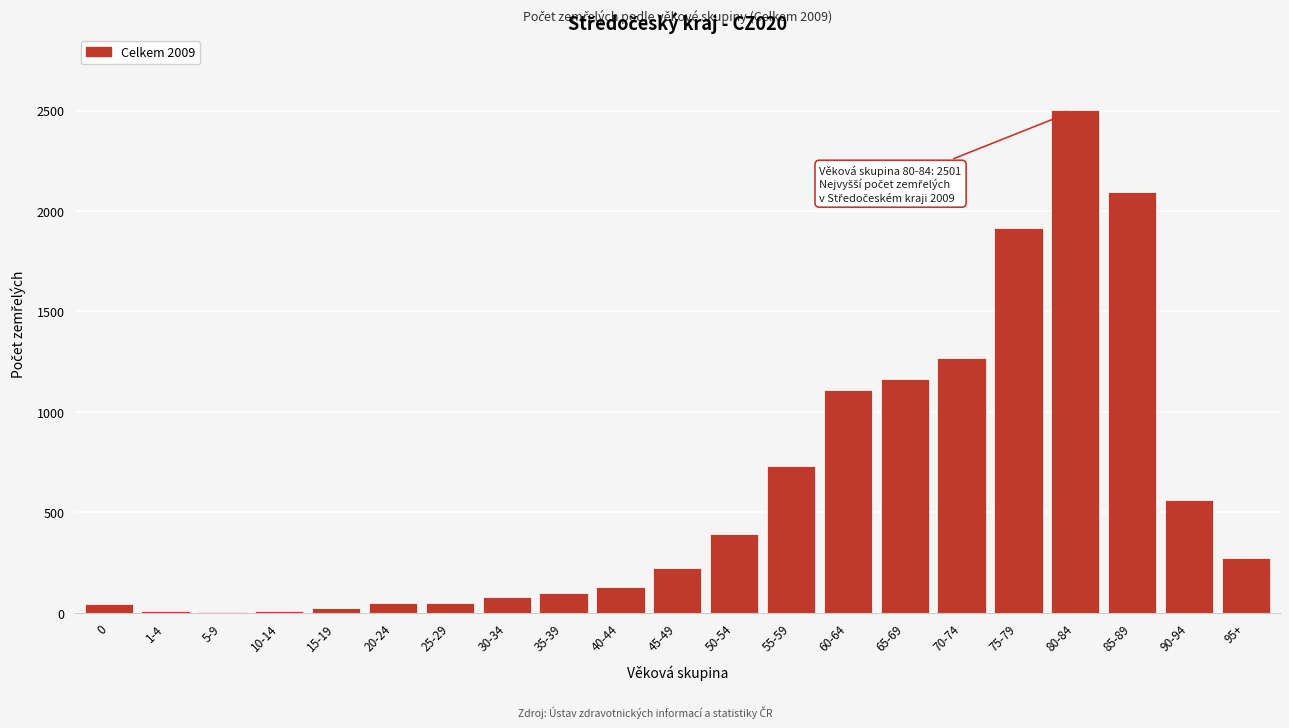

What is the sum of all values?

12722